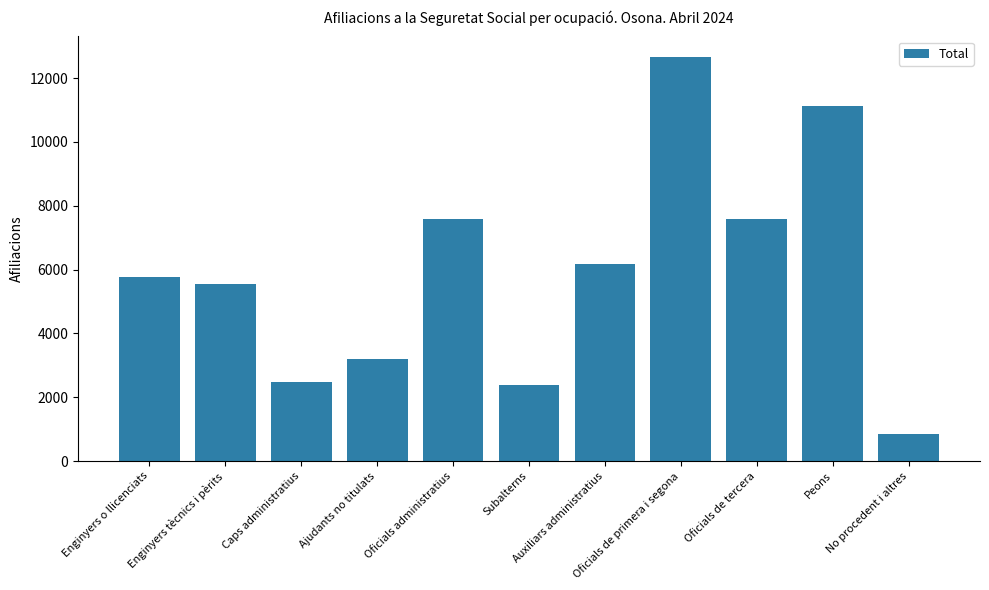

What is the difference between the second highest and second lowest values?

8745